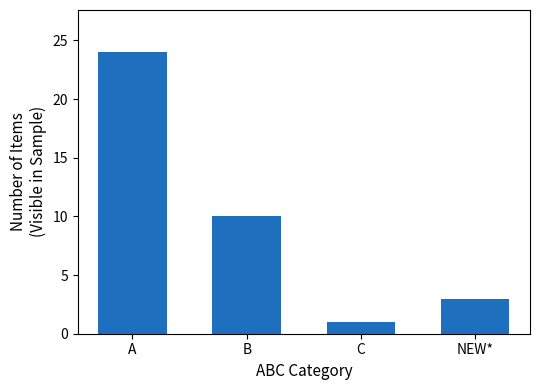

What is the difference between the values at NEW* and B?

7